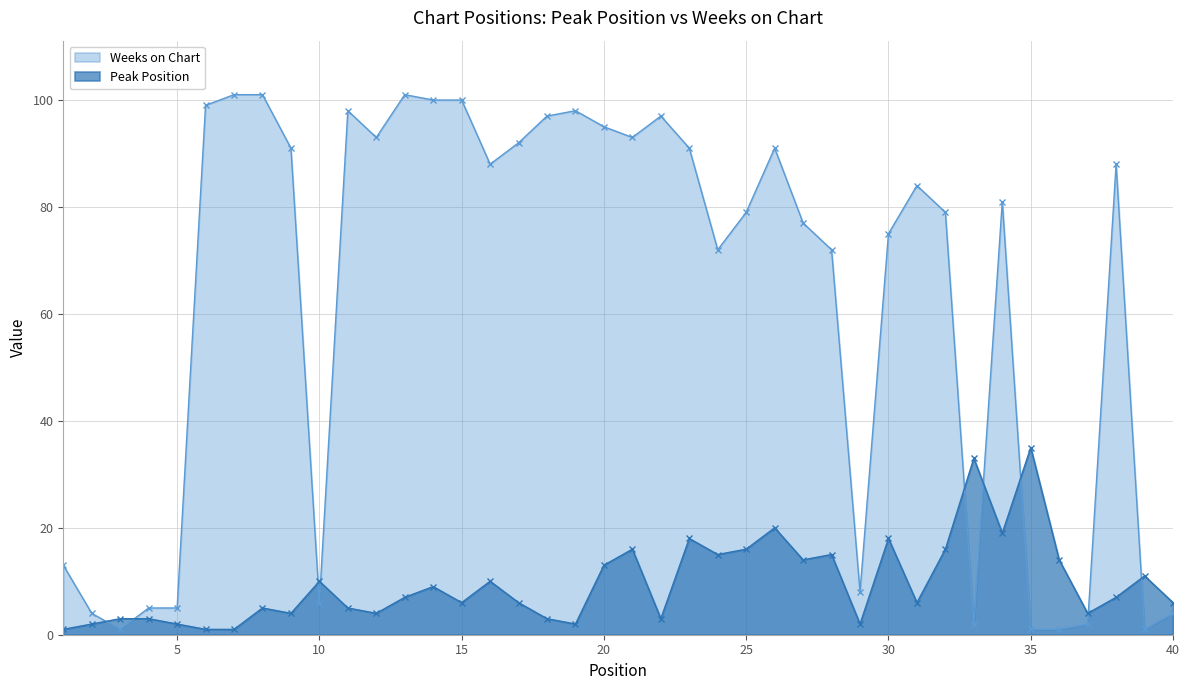

The value of Peak Position at 34 is 19. True or false?

True